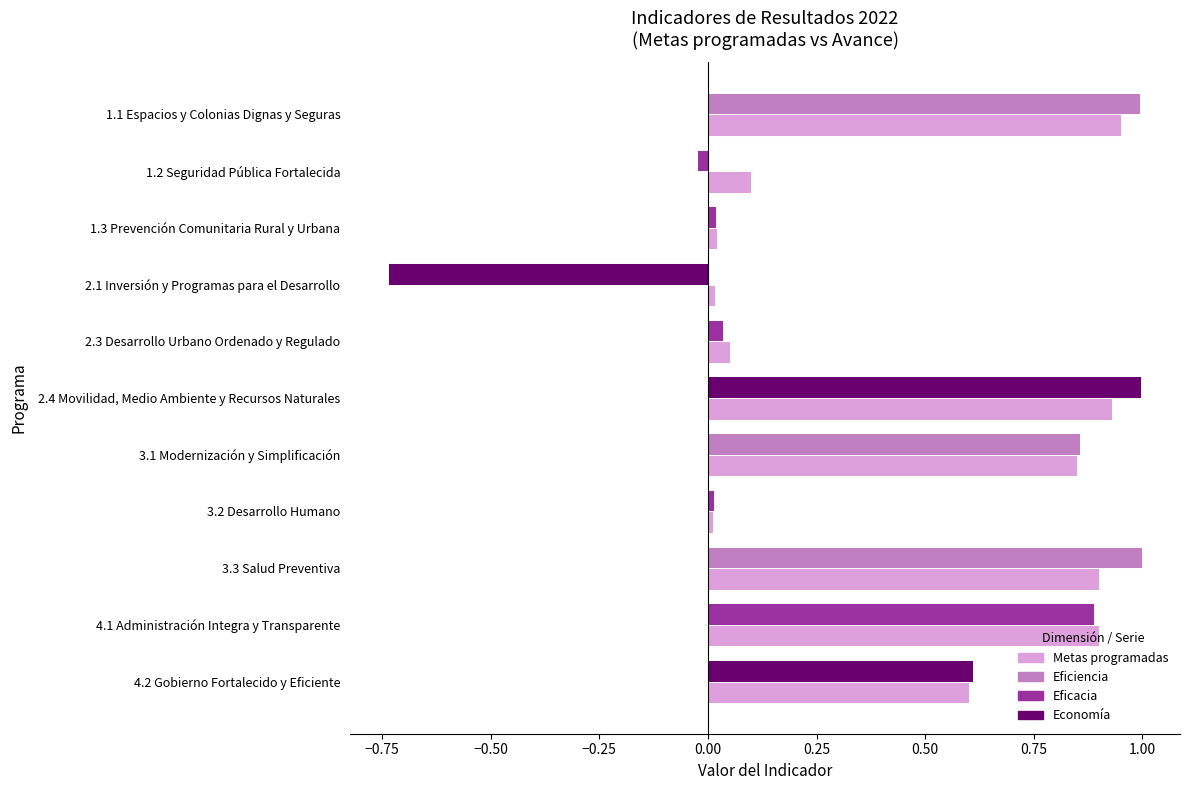

What is the total value across all series at 4.1 Administración Integra y Transparente?

1.8